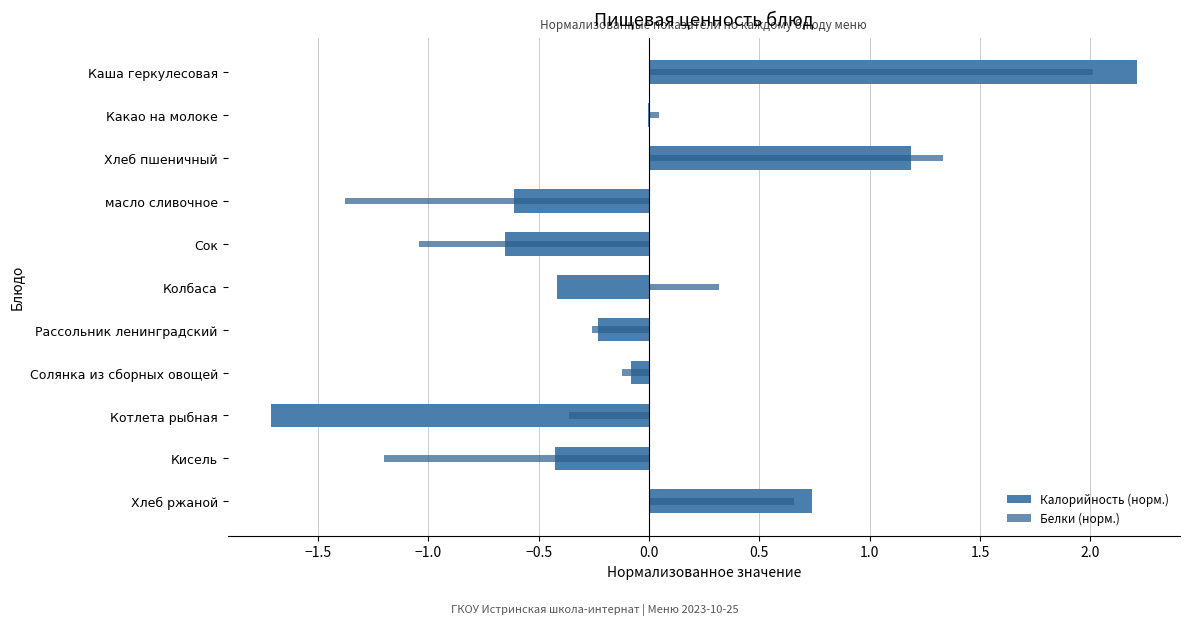

The value of Белки (норм.) at Сок is -1.0. True or false?

True